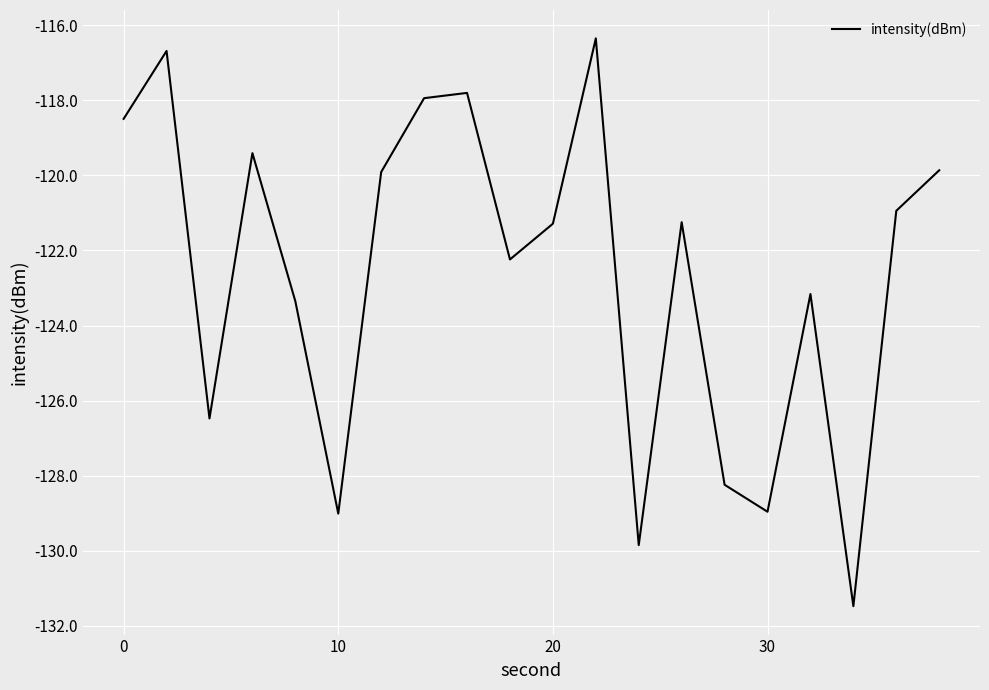

What is the maximum value shown in the chart?

-116.4